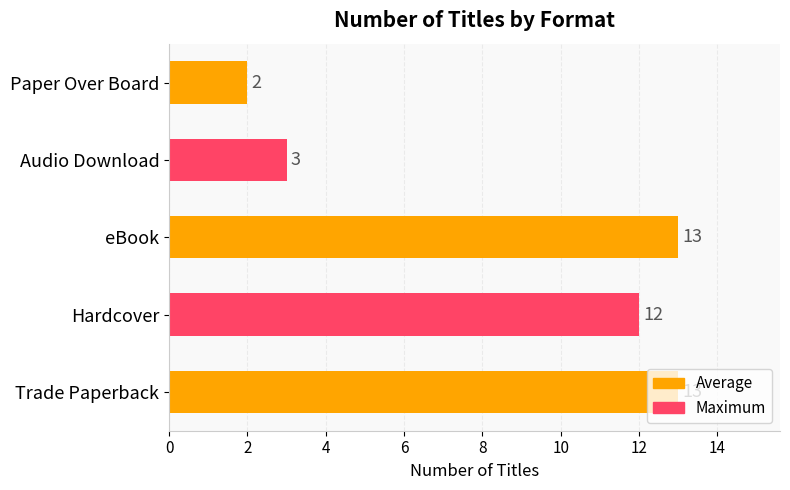

Where is the data nearest to the value 7?

Audio Download